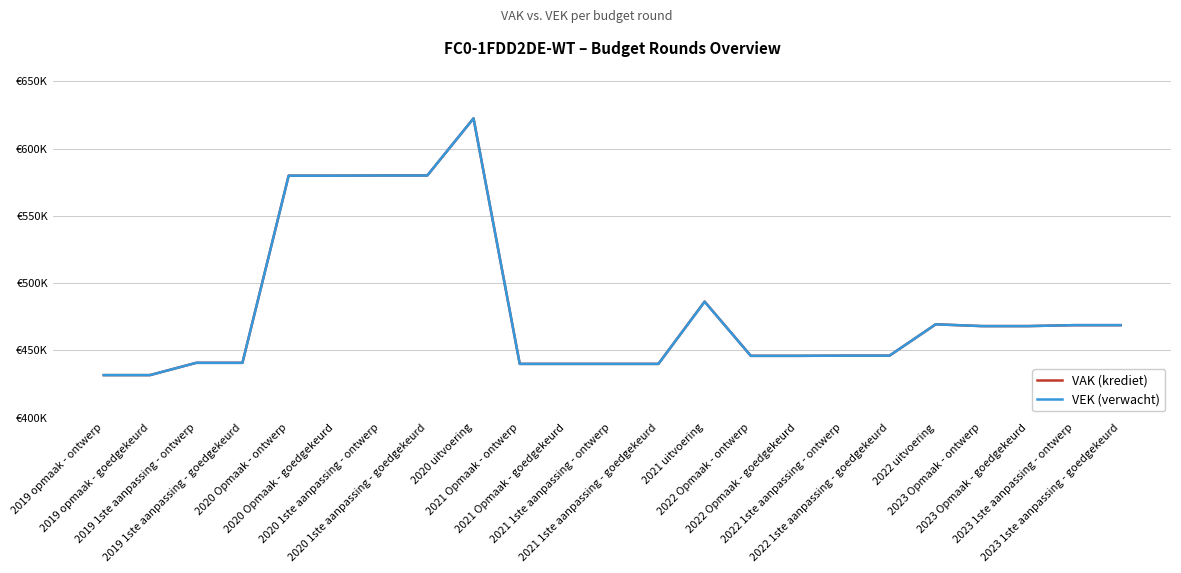

Where is VEK (verwacht) nearest to the value 527035?

2021 uitvoering